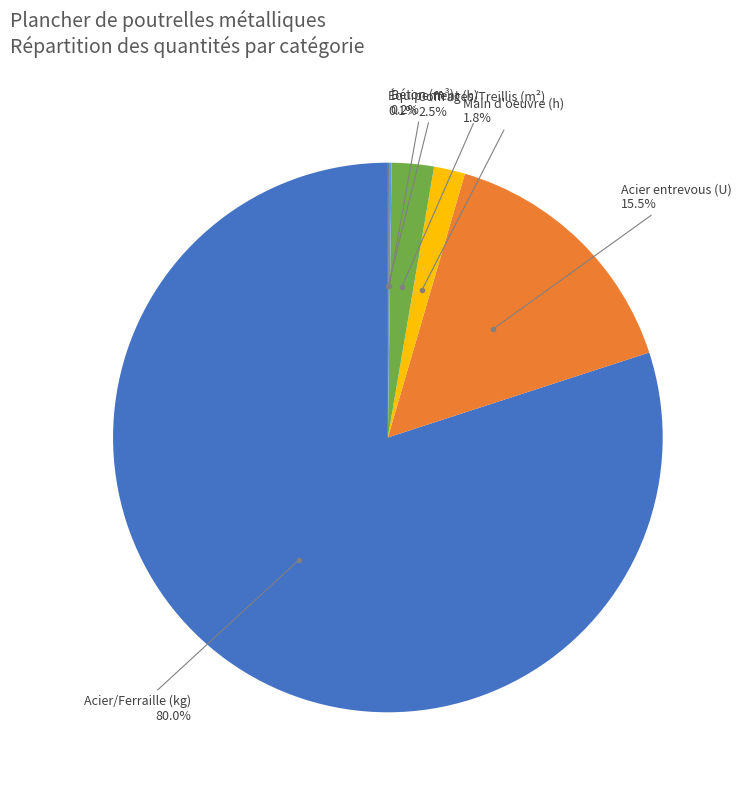

Is there a majority slice in this chart?

Yes